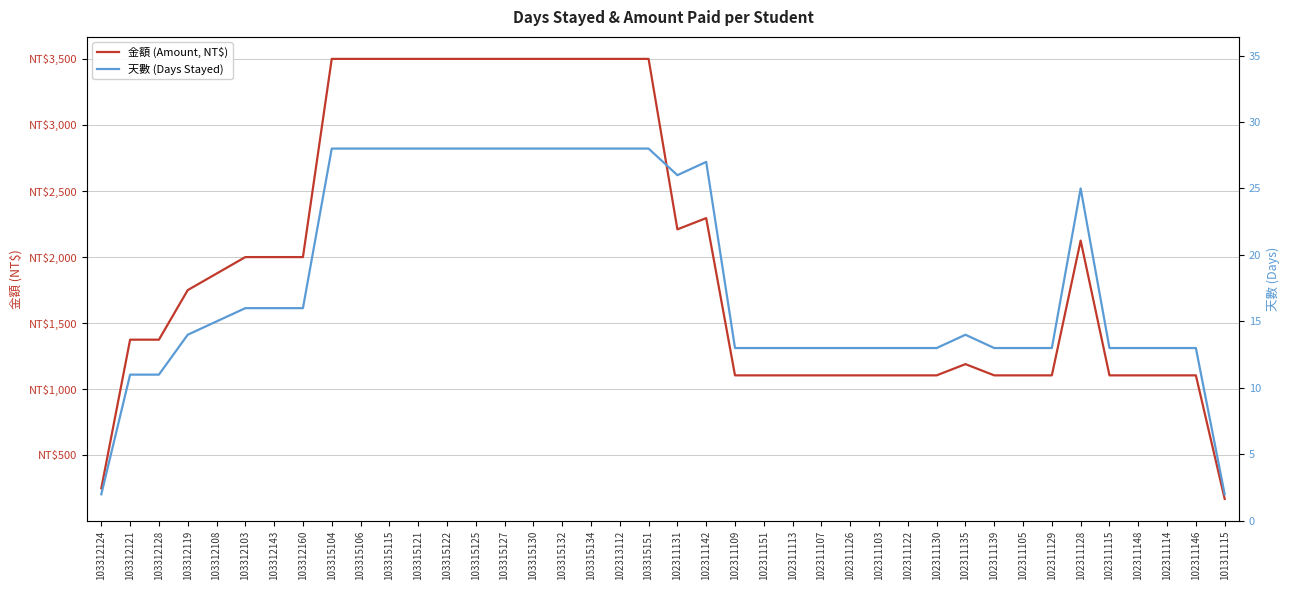

How many lines are shown in the chart?

2